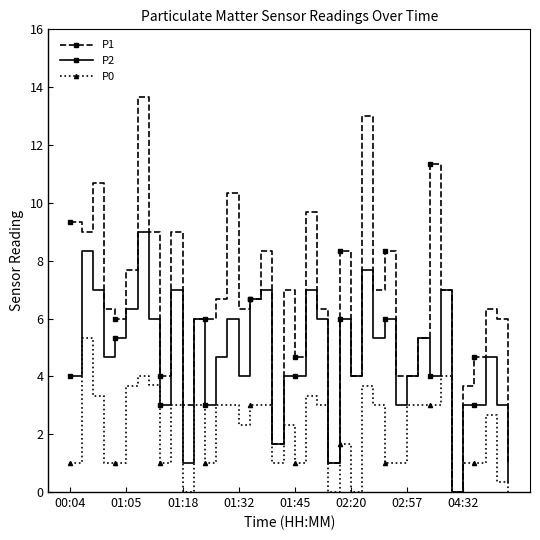

Reading left to right, transcribe all the data shown in this chart.

P1: 9.3	9.0	10.7	6.3	6.0	7.7	13.7	9.0	4.0	9.0	3.0	6.0	6.0	6.7	10.3	6.3	6.7	8.3	1.7	7.0	4.7	9.7	6.3	1.0	8.3	4.0	13.0	7.0	8.3	4.0	4.0	5.3	11.3	7.0	0.0	3.7	4.7	6.3	6.0	1.0
P2: 4.0	8.3	7.0	4.7	5.3	6.3	9.0	6.0	3.0	7.0	1.0	6.0	3.0	4.7	6.0	4.0	6.7	7.0	1.7	4.0	4.0	7.0	6.0	1.0	6.0	4.0	7.7	5.3	6.0	3.0	4.0	5.3	4.0	7.0	0.0	3.0	3.0	4.7	3.0	0.3
P0: 1.0	5.3	3.3	1.0	1.0	3.7	4.0	3.7	1.0	3.0	0.0	3.0	1.0	3.0	3.0	2.3	3.0	3.0	1.0	2.3	1.0	3.3	3.0	0.0	1.7	0.0	3.7	3.0	1.0	1.0	3.0	3.0	3.0	4.0	0.0	1.0	1.0	2.7	0.3	0.0